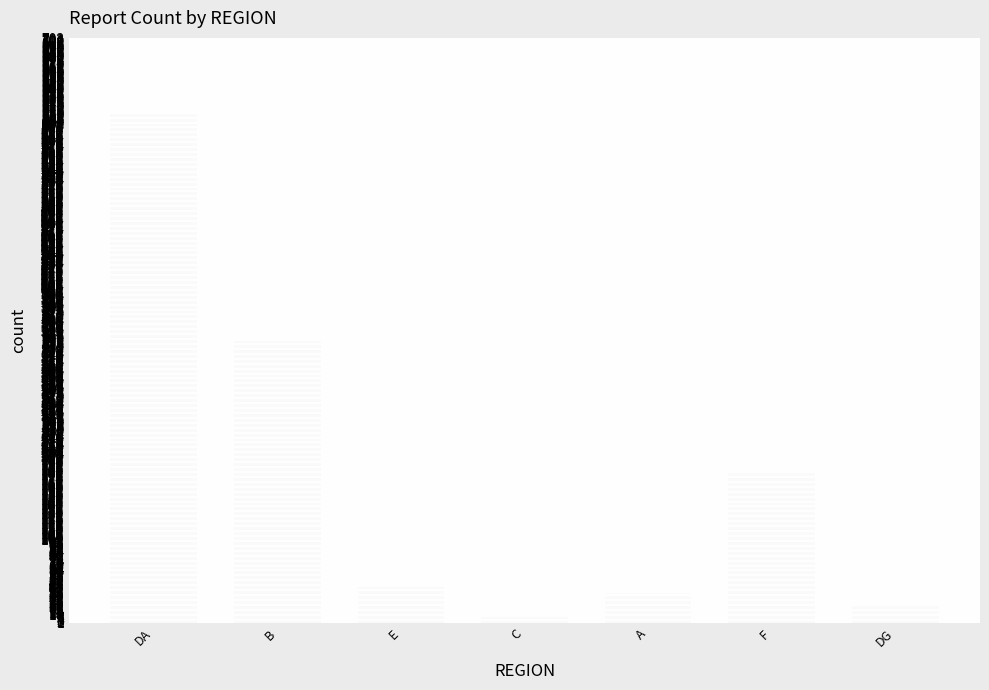

How many bars are there in total?

7